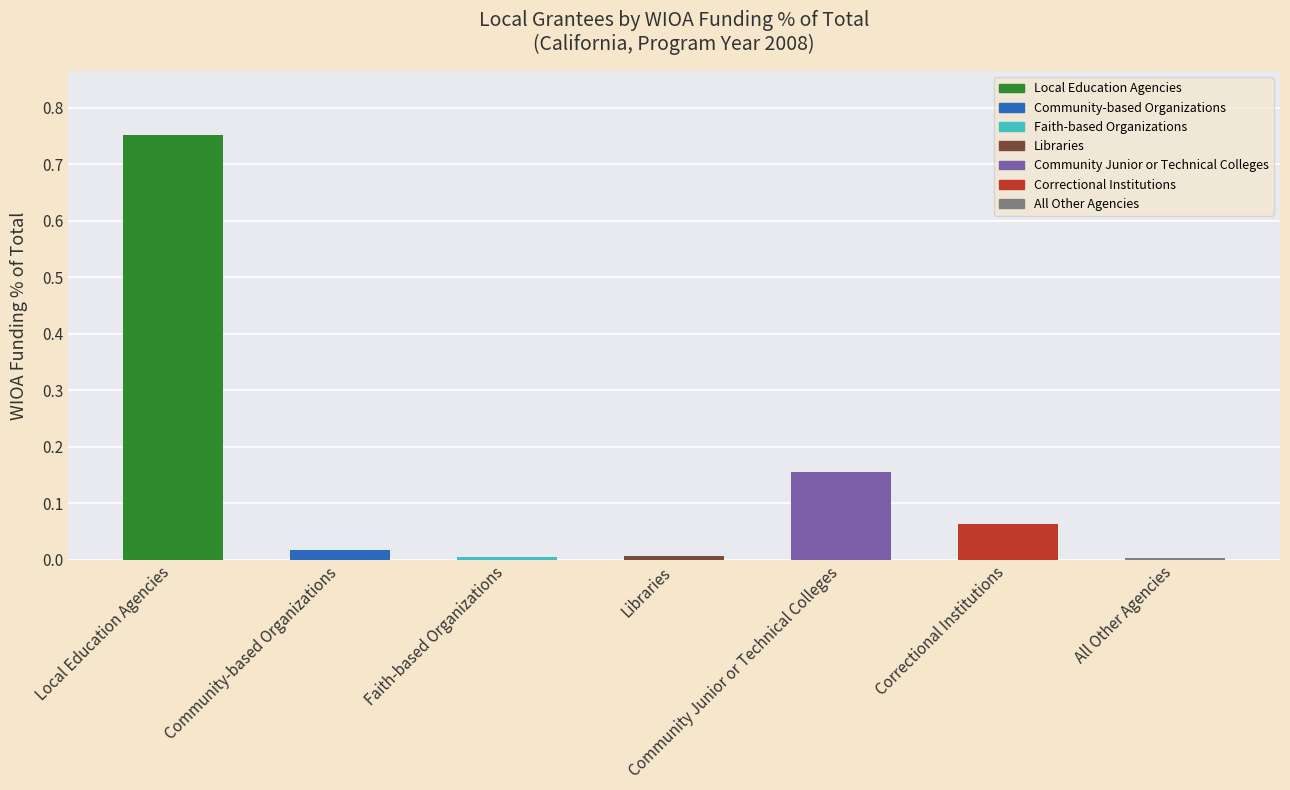

True or false: the data shows 0.0 at Faith-based Organizations.

False